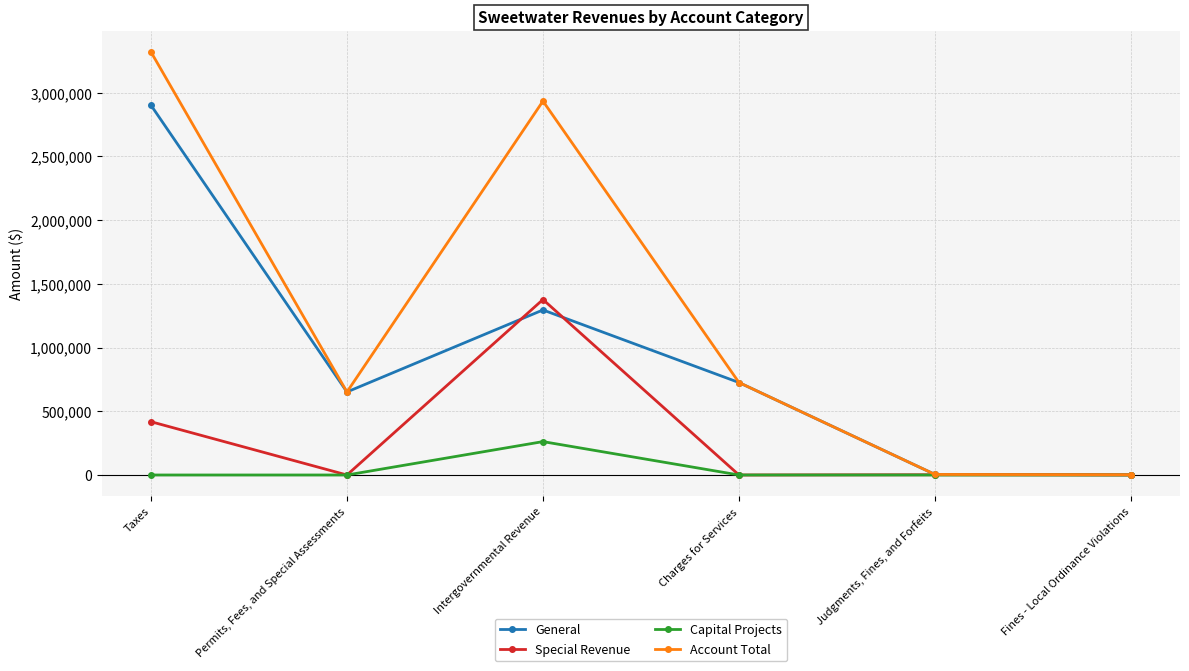

Between Intergovernmental Revenue and Fines - Local Ordinance Violations, which series saw the biggest shift?

Account Total